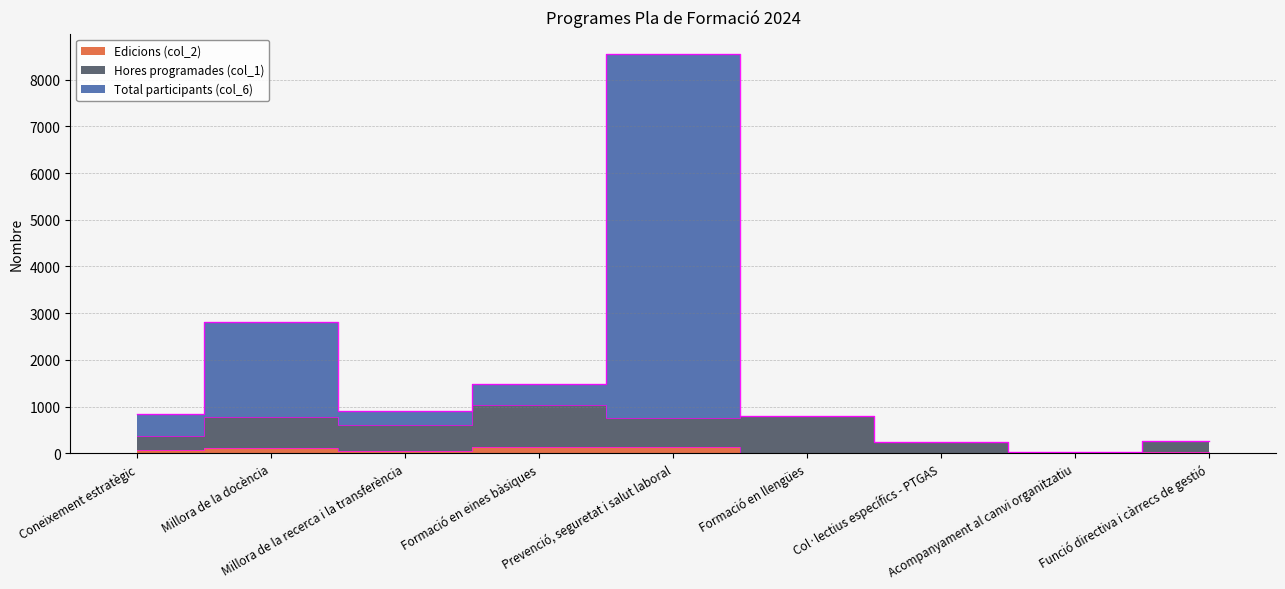

At which category does the chart reach its peak across all series?

Prevenció, seguretat i salut laboral